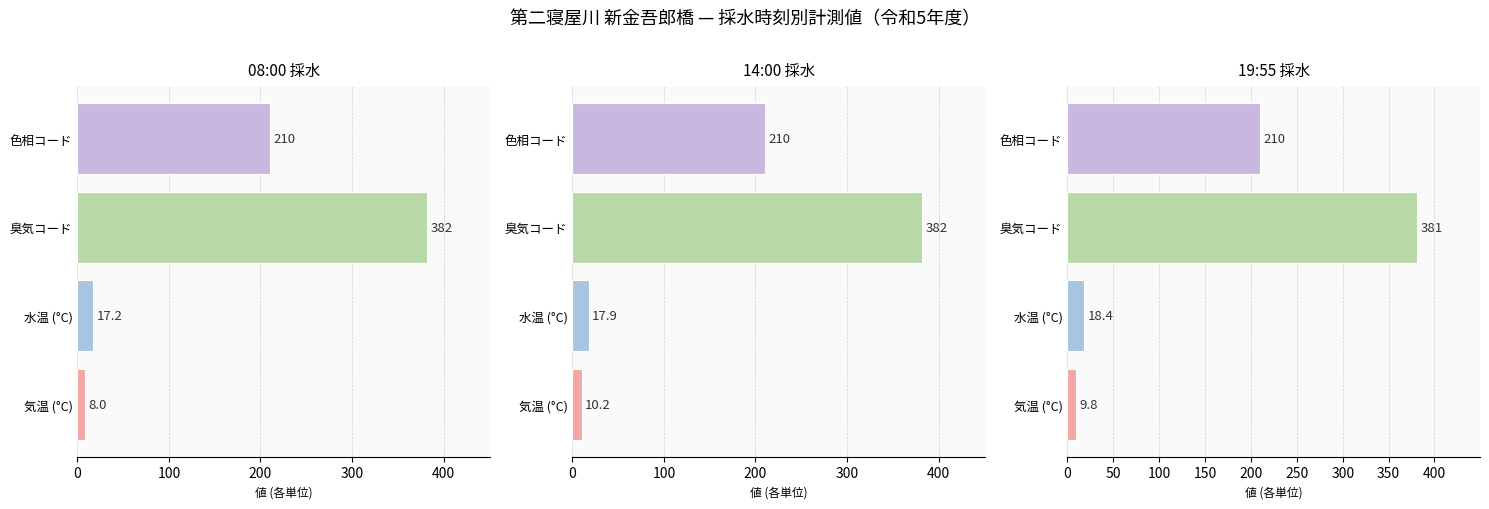

At how many categories does at least one series exceed 143?

2